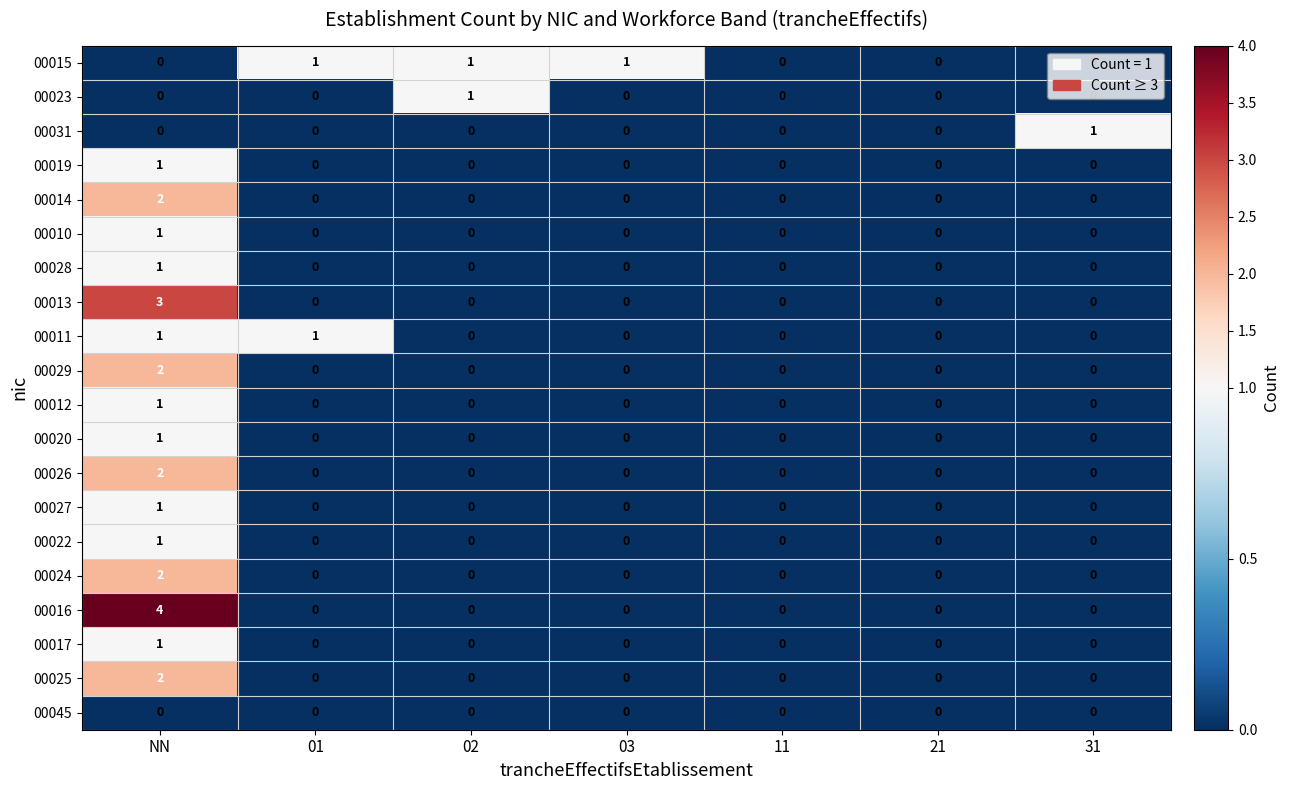

What is the total value across all series at NN?

26